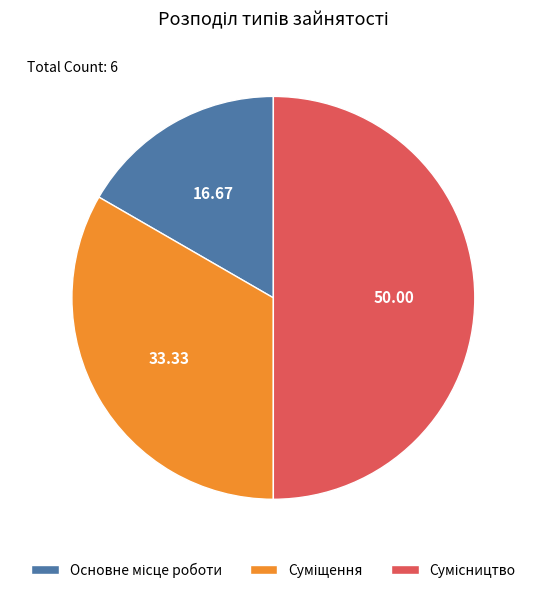

Count the number of slices in the pie.

3